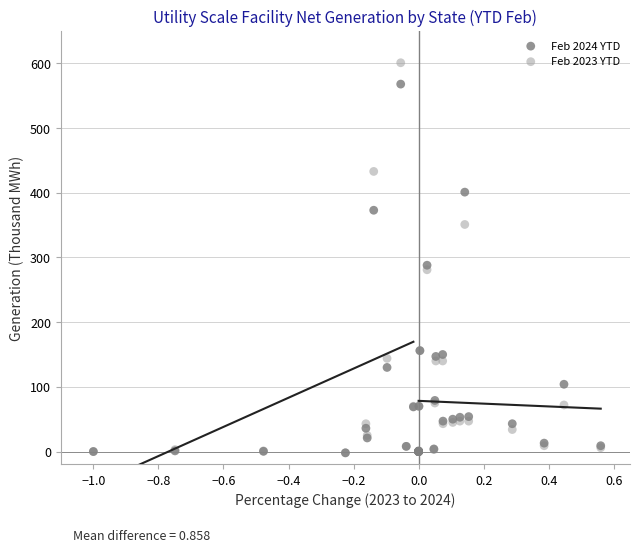

What are all the series names shown in the legend?

Feb 2024 YTD, Feb 2023 YTD